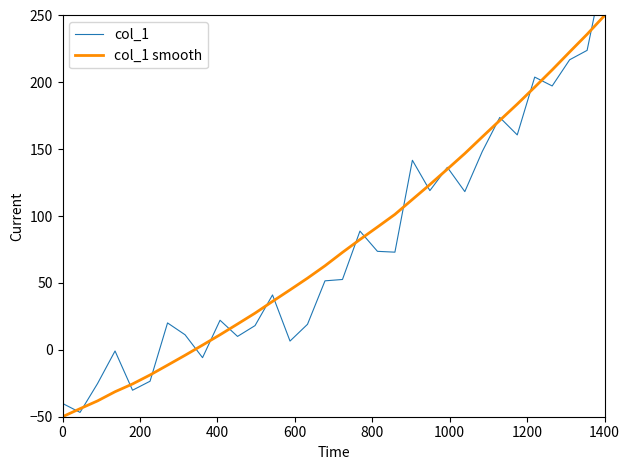

What is the minimum value for col_1 smooth?

-50.0